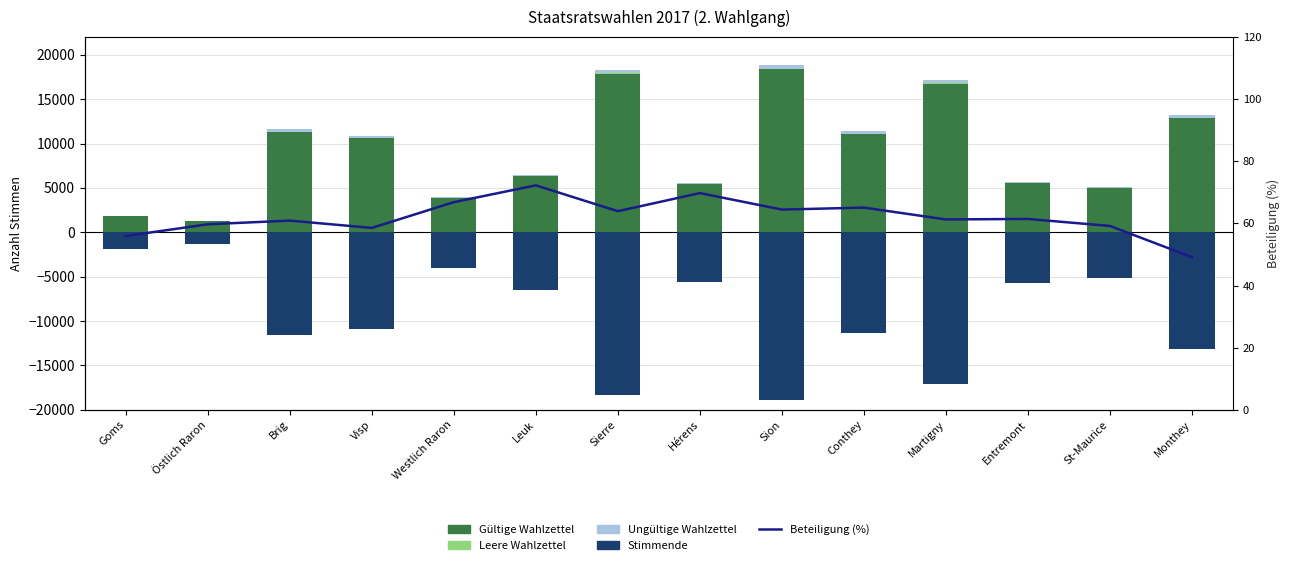

Is the value of Stimmende (neg) at Conthey greater than the value of Beteiligung (%) at Sierre?

No